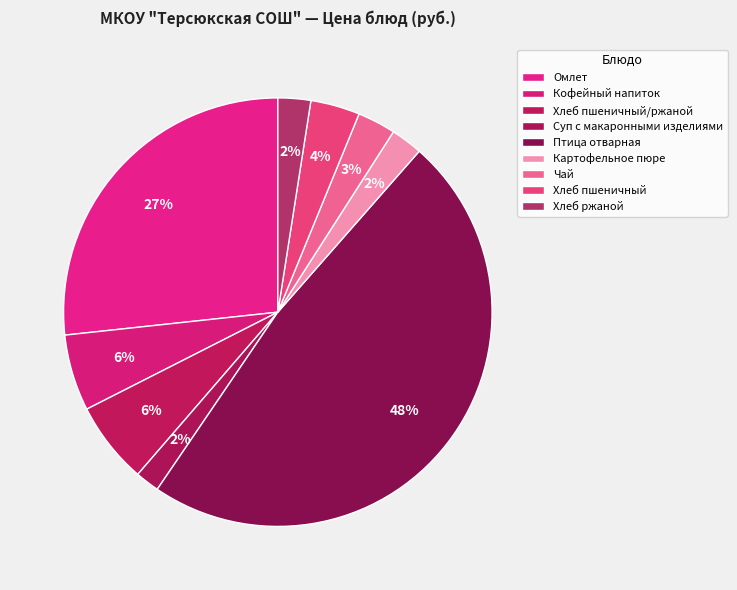

How many segments does this pie chart have?

9